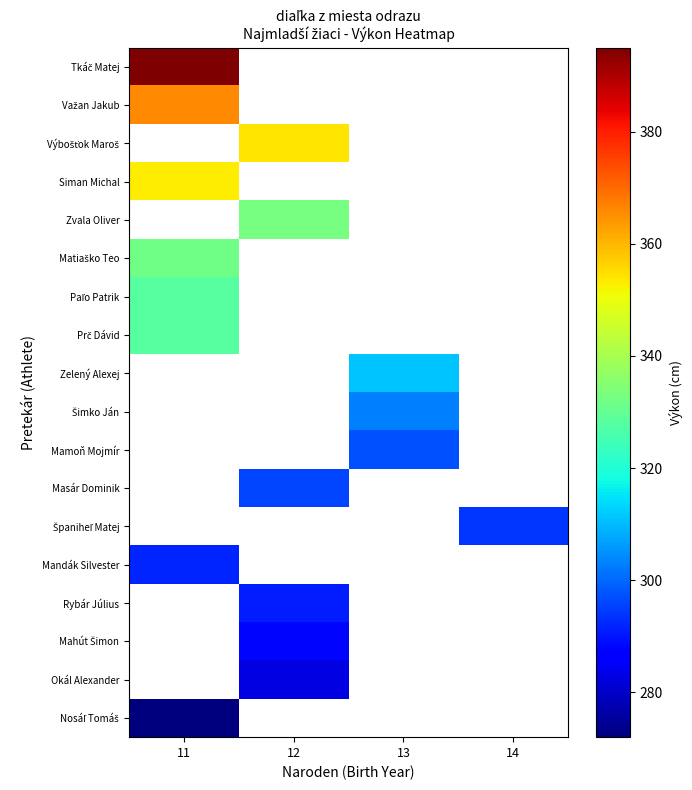

At how many categories does at least one series exceed 362?

1